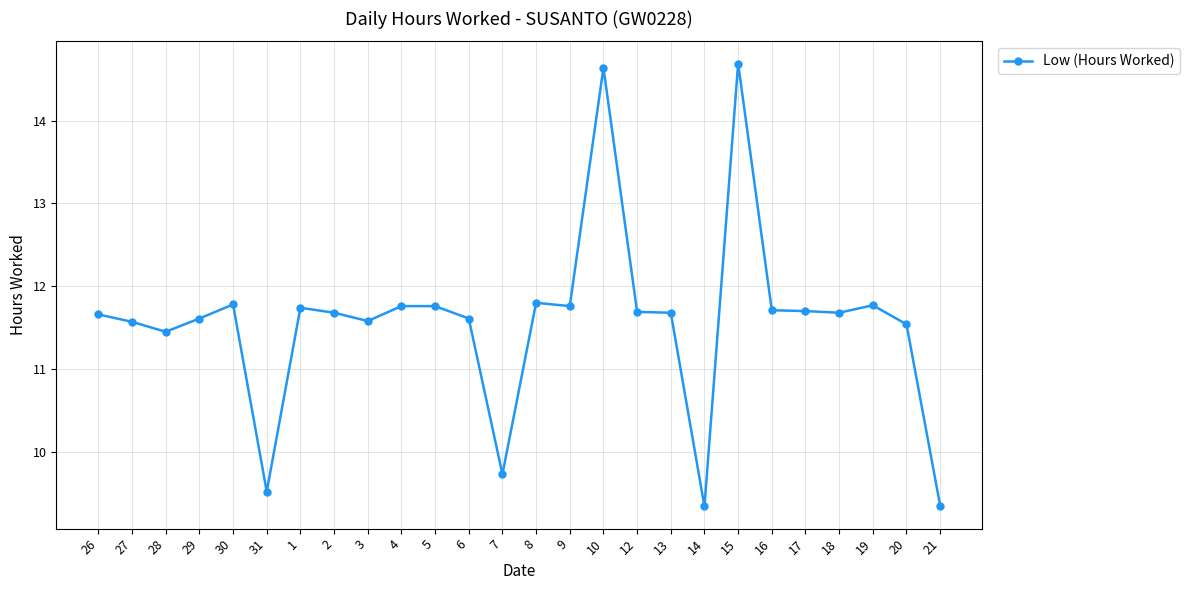

Approximately how many times larger is the value at 18 compared to 29?

1.0